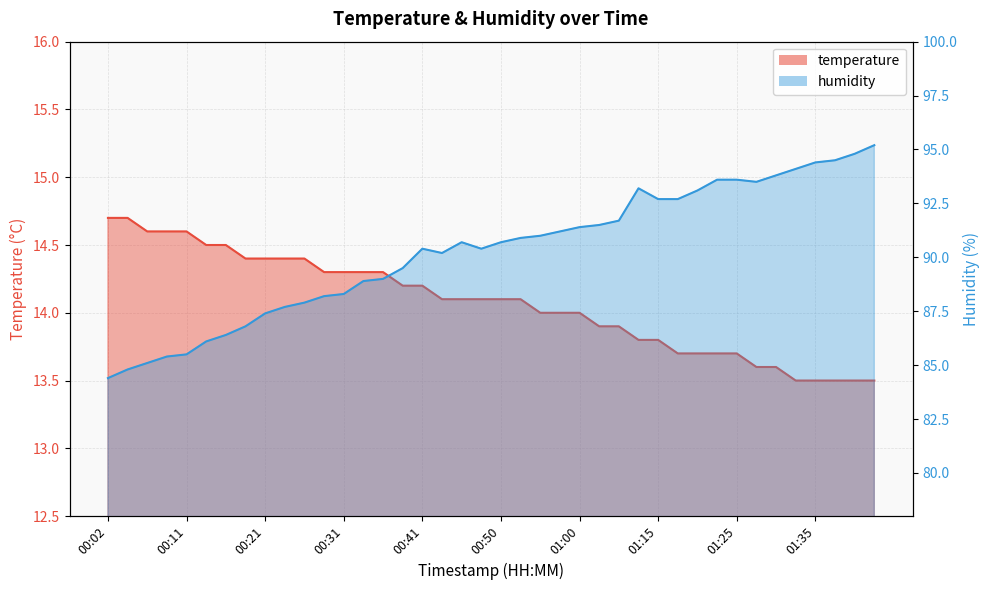

At how many categories does at least one series exceed 73?

40